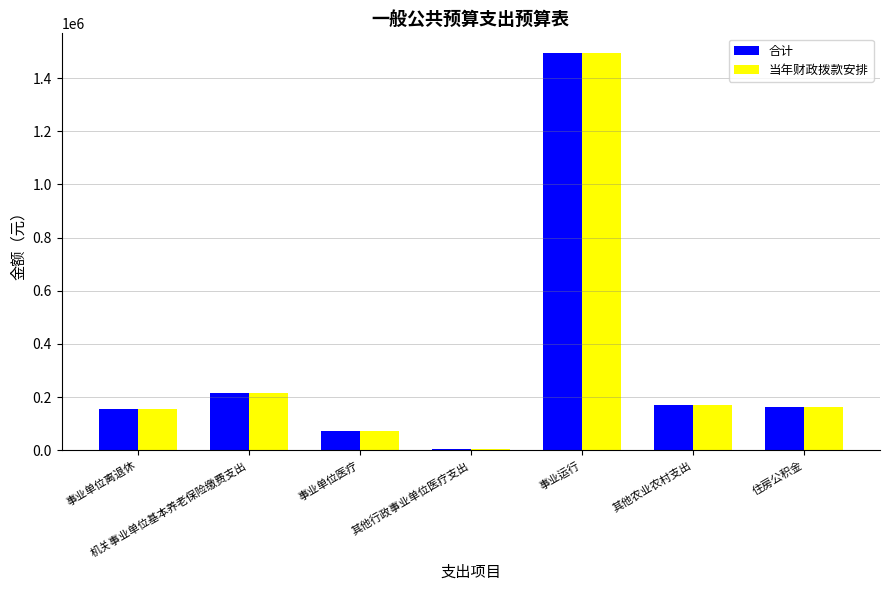

What is the sum of all 合计 values?

2274460